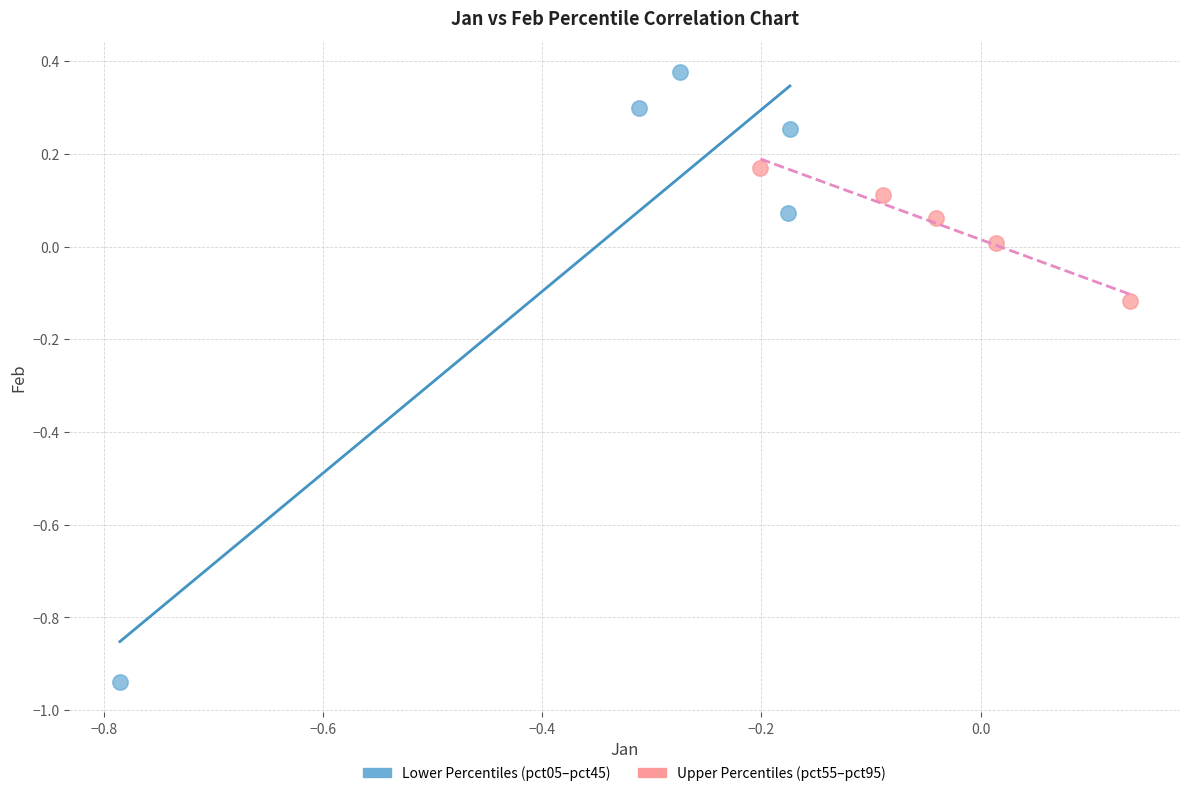

Which series contains the highest Y value?

Lower Percentiles (pct05–pct45)